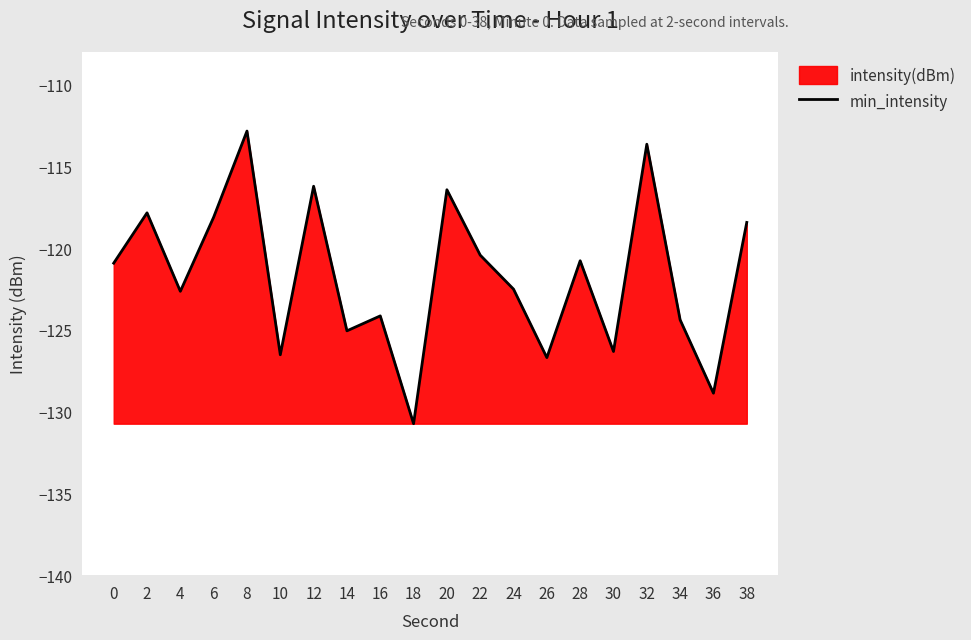

Reading left to right, extract all data points from this chart.

-120.9	-117.8	-122.6	-118.1	-112.8	-126.5	-116.2	-125.1	-124.1	-130.7	-116.4	-120.4	-122.5	-126.7	-120.8	-126.3	-113.6	-124.4	-128.9	-118.4